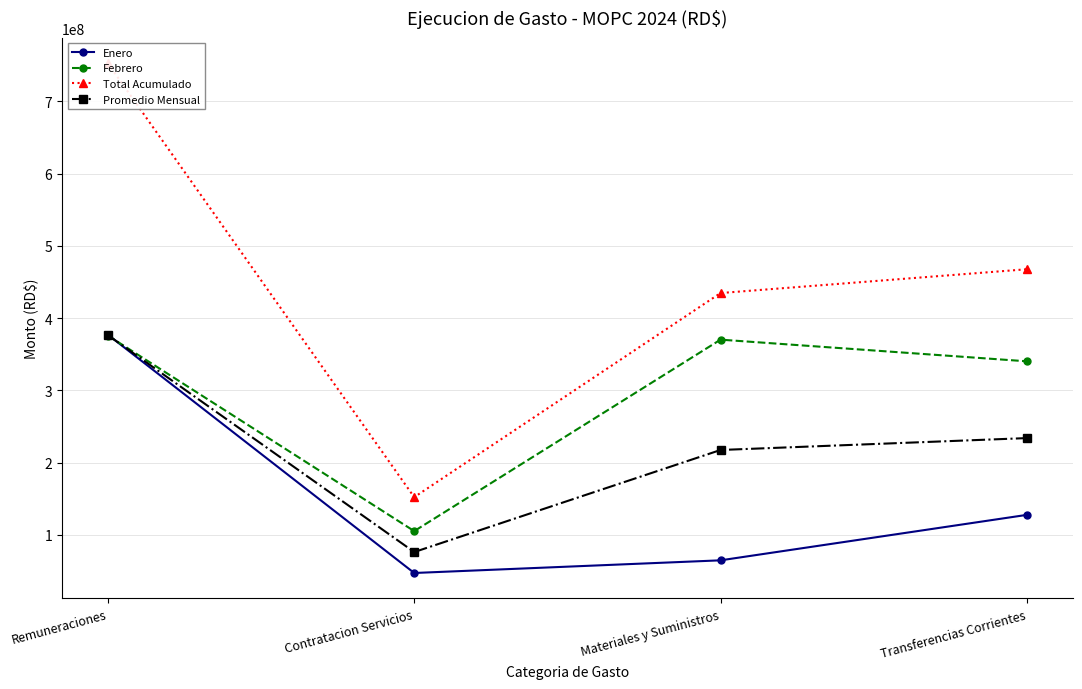

Does the chart display data point markers on the line(s)?

Yes